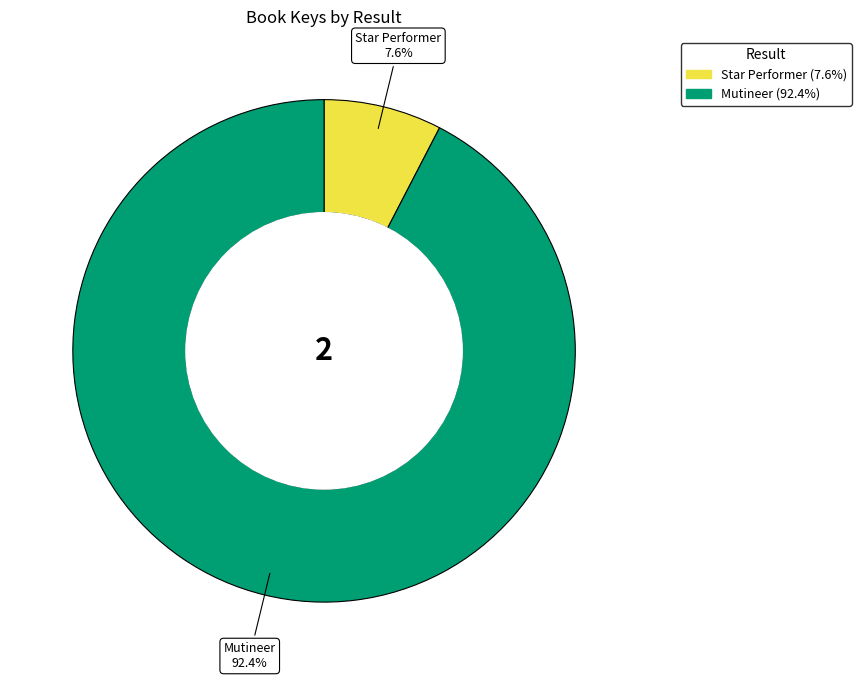

Which slice is the largest?

Mutineer